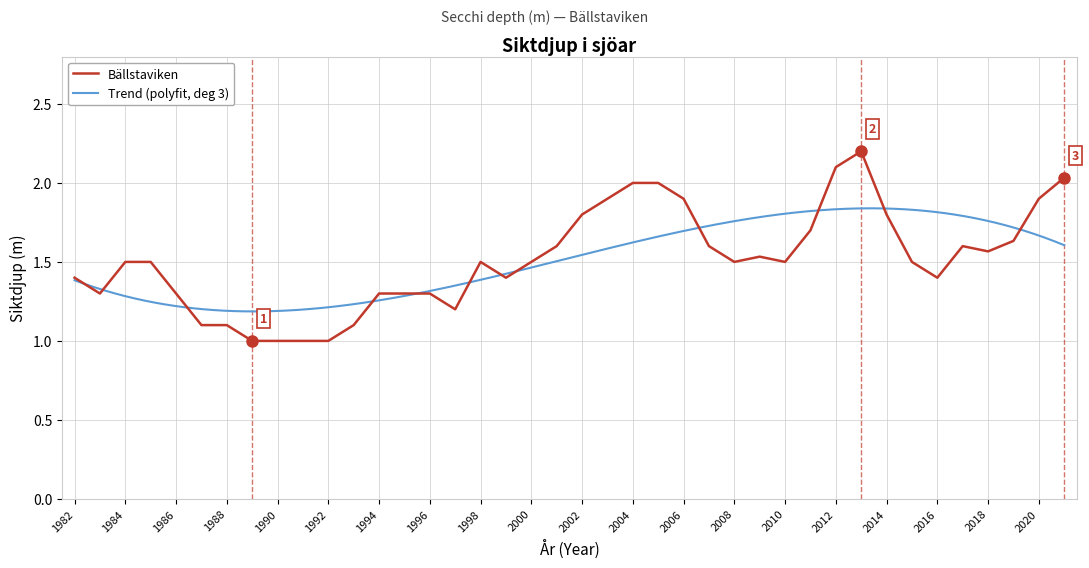

How many distinct data groups are displayed?

1